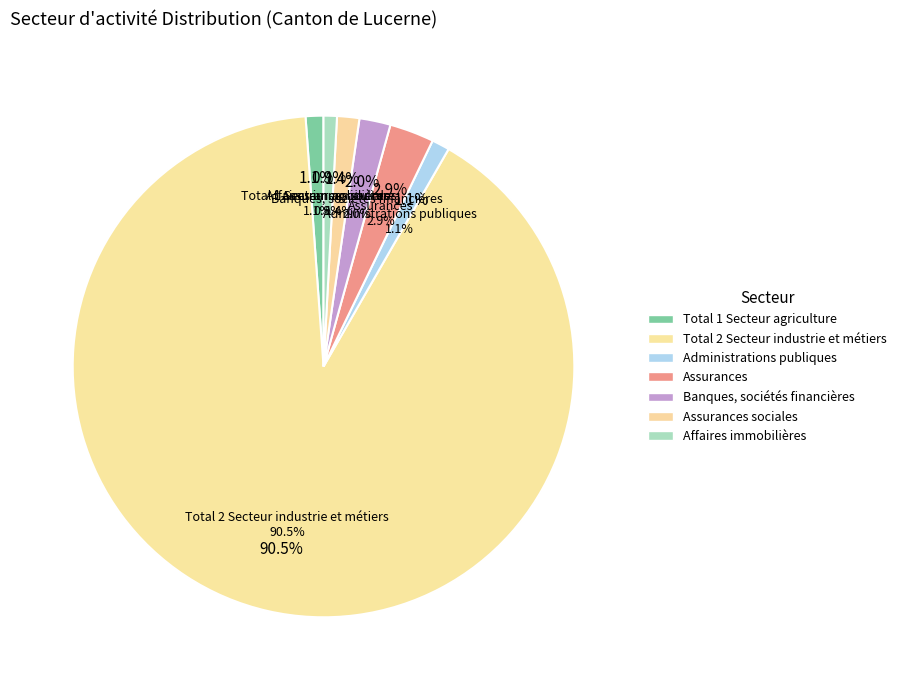

Is it true that Assurances sociales is 11% of the pie?

False